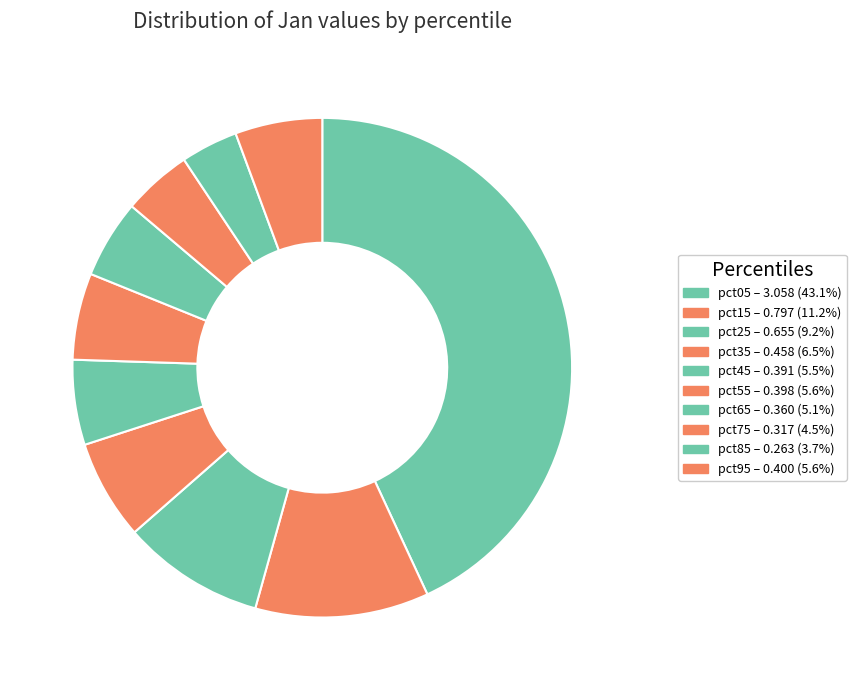

How many slices are in this pie chart?

10